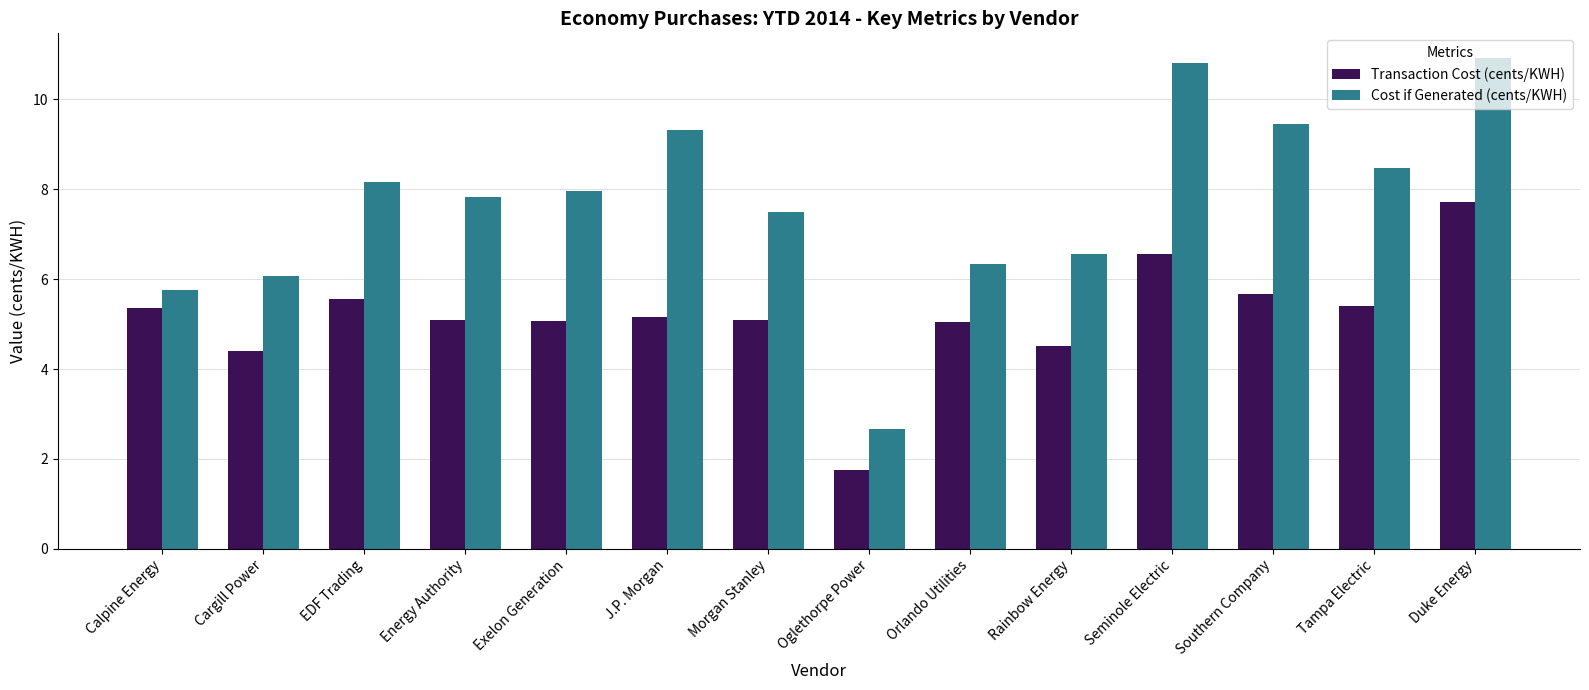

How many bars are there in total?

28